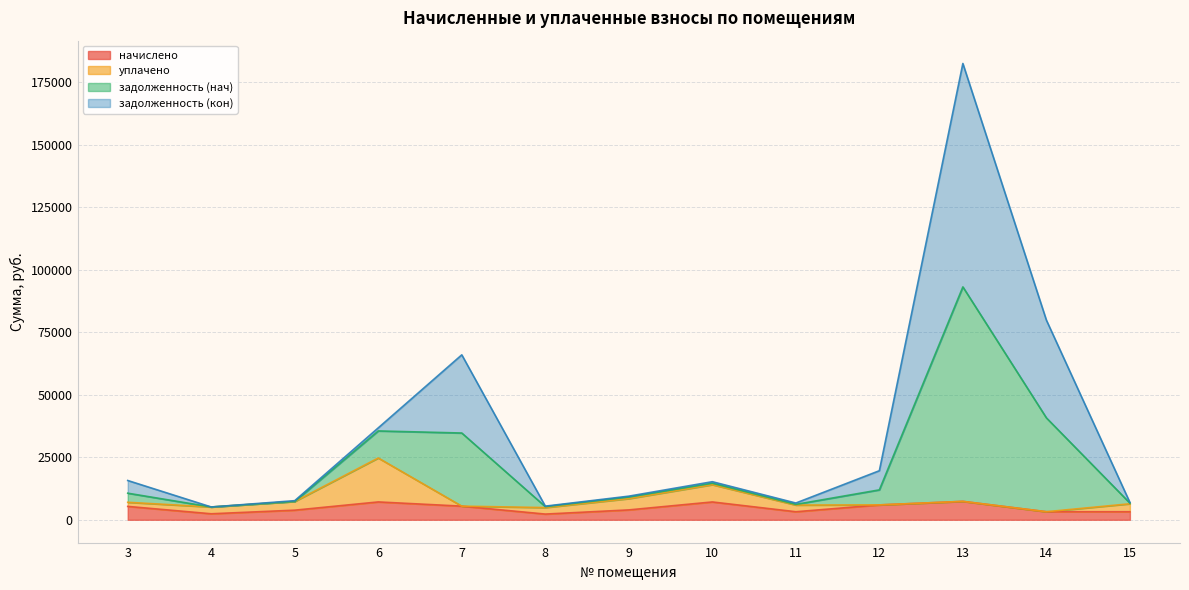

What is the maximum value for начислено?

7360.6